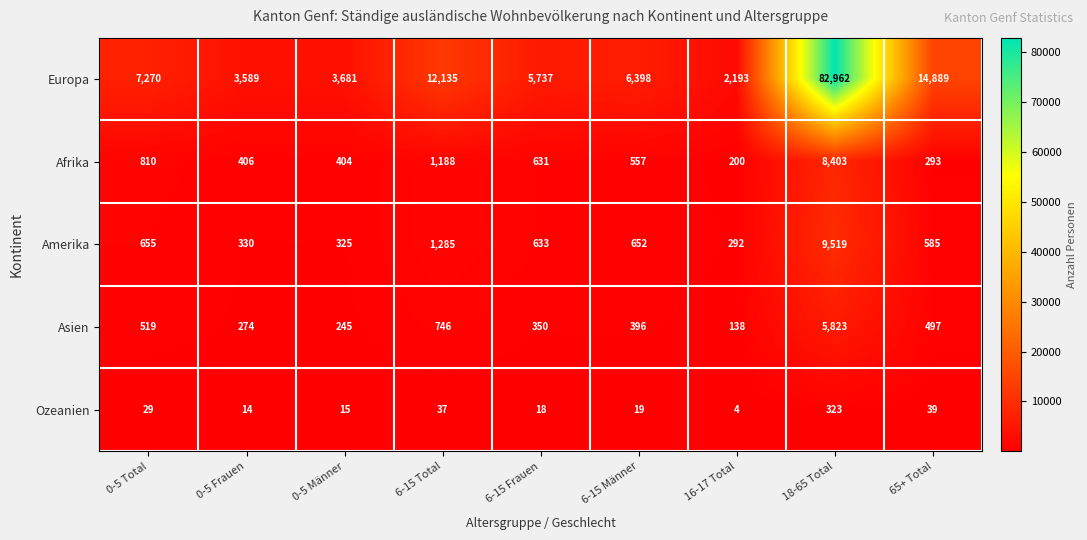

Is the value of Amerika at 16-17 Total greater than the value of Europa at 0-5 Männer?

No